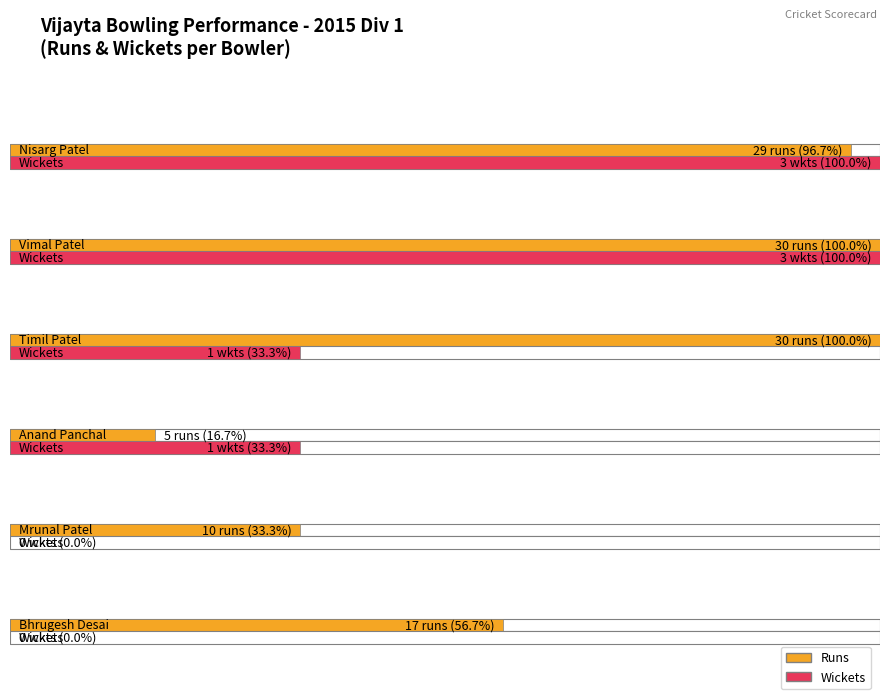

Between Nisarg Patel and Vimal Patel, which is larger?

Vimal Patel